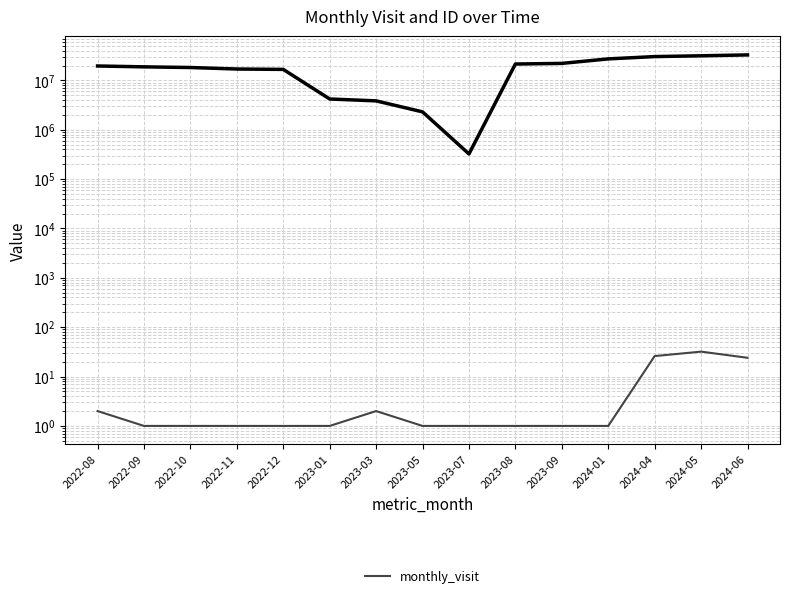

Which category has the lowest value across all series?

2022-09